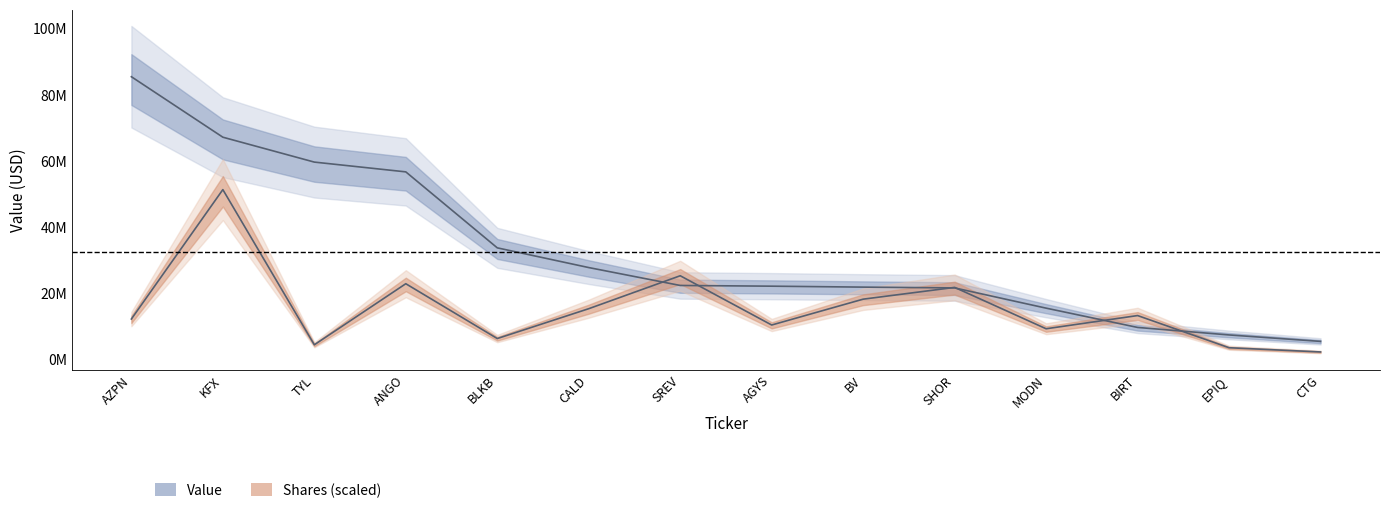

How many lines are shown in the chart?

2